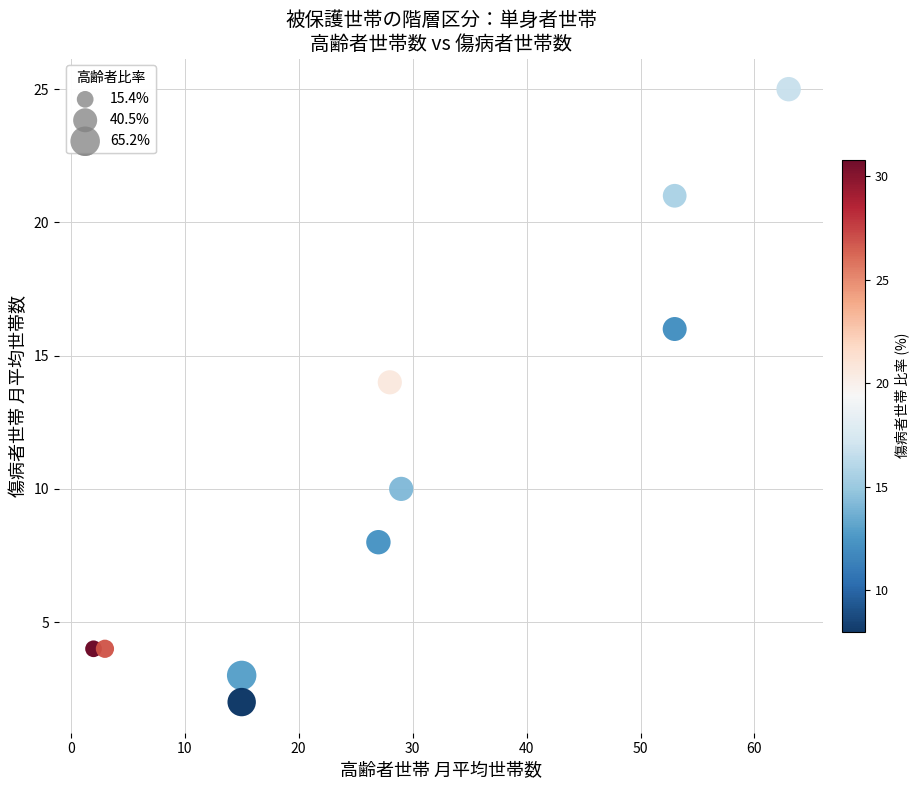

What is the average Y value?

11